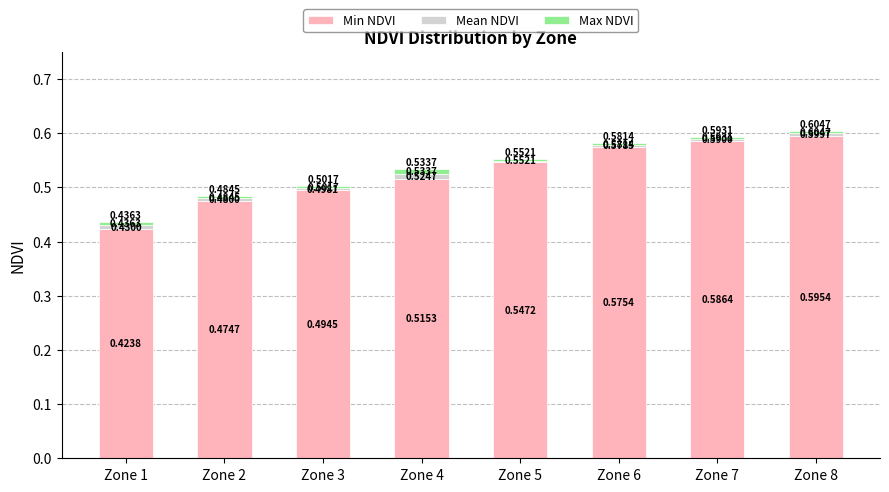

At which category is the sum across all series the highest?

Zone 8